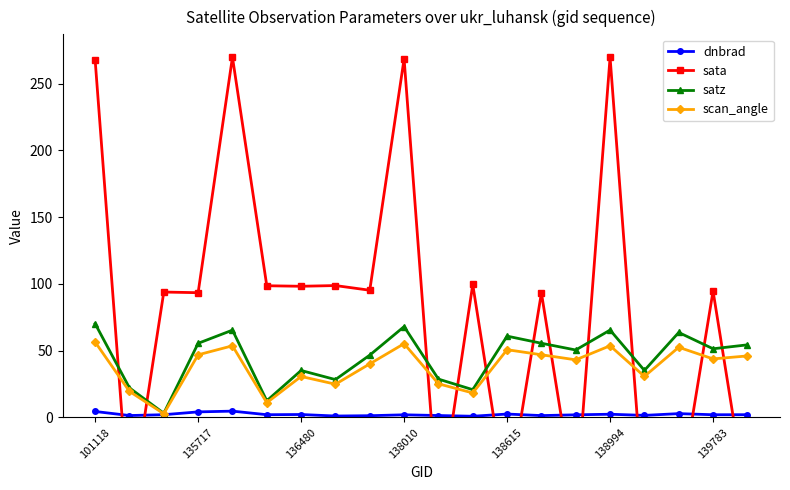

Which series has the largest range (max minus min)?

sata